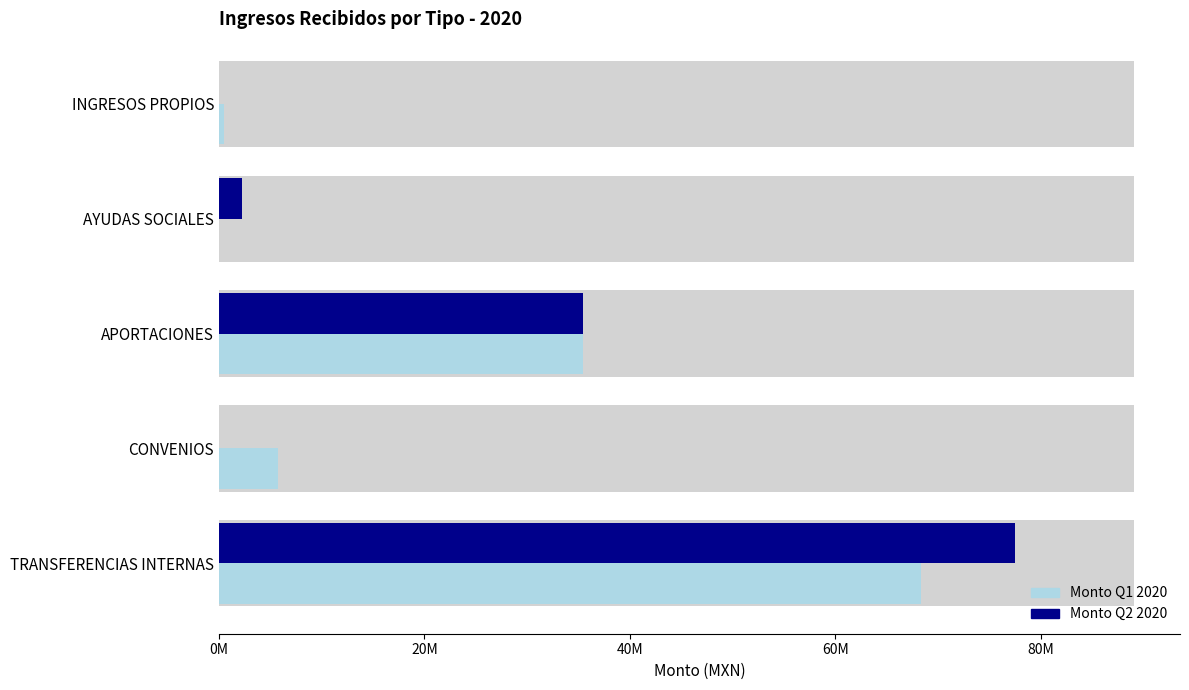

Reading left to right, list all the values displayed in this chart.

Monto Q1 2020: 68310297.6	5740867.4	35395848.0	0.0	451513.8
Monto Q2 2020: 77462474.8	0.0	35395848.0	2246375.2	0.0